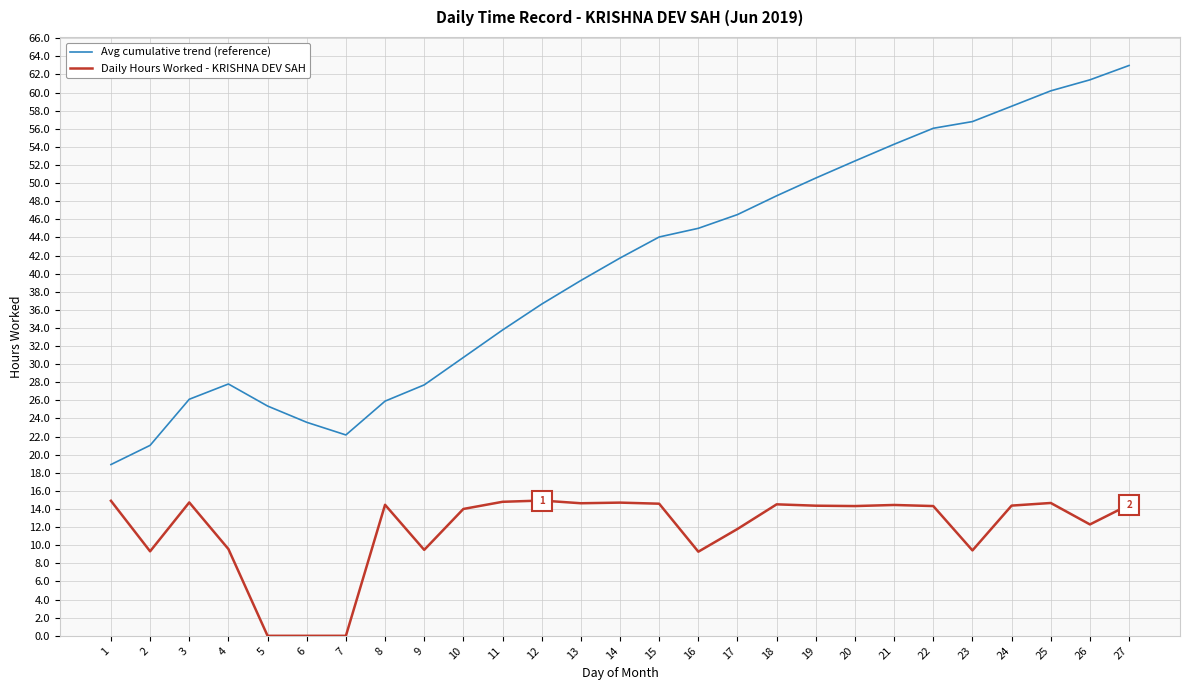

What is the lowest value of the Avg cumulative trend (reference) series?

18.9